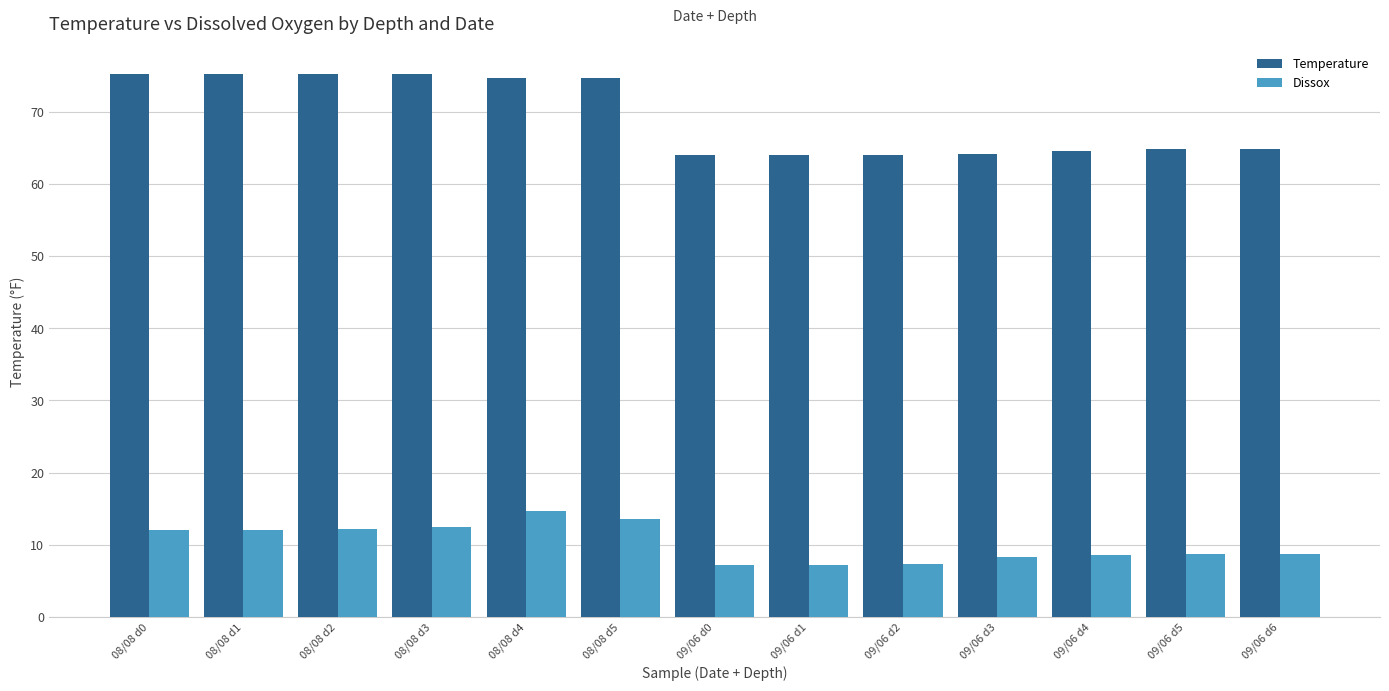

What are all the series names shown in the legend?

Temperature, Dissox